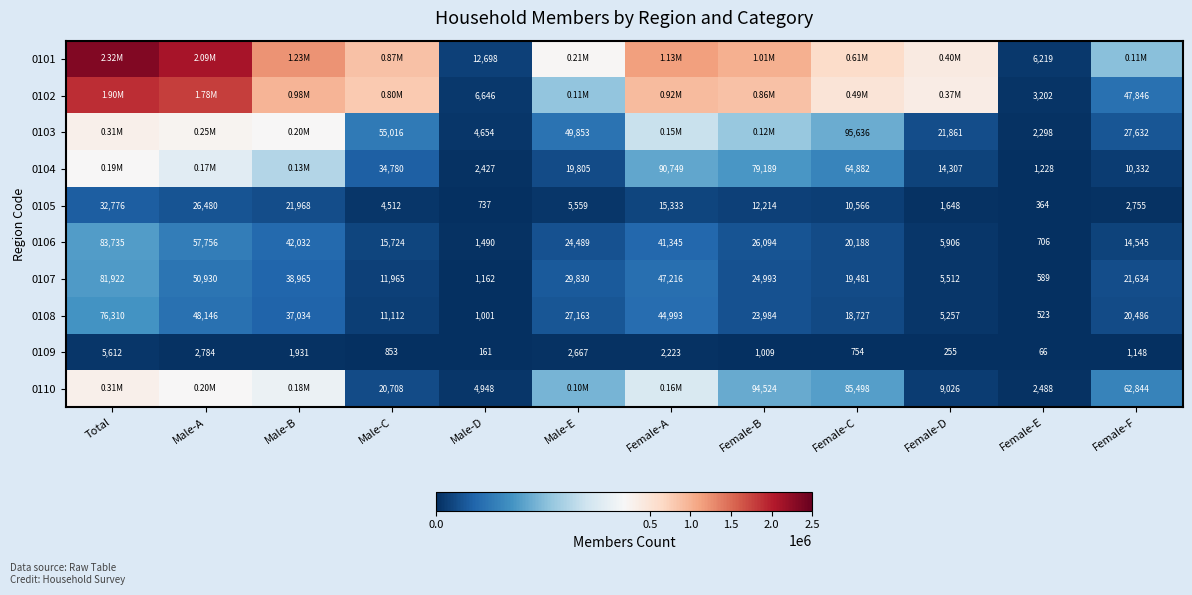

List the labels in order of 0106 value, smallest first.

Female-E, Male-D, Female-D, Female-F, Male-C, Female-C, Male-E, Female-B, Female-A, Male-B, Male-A, Total